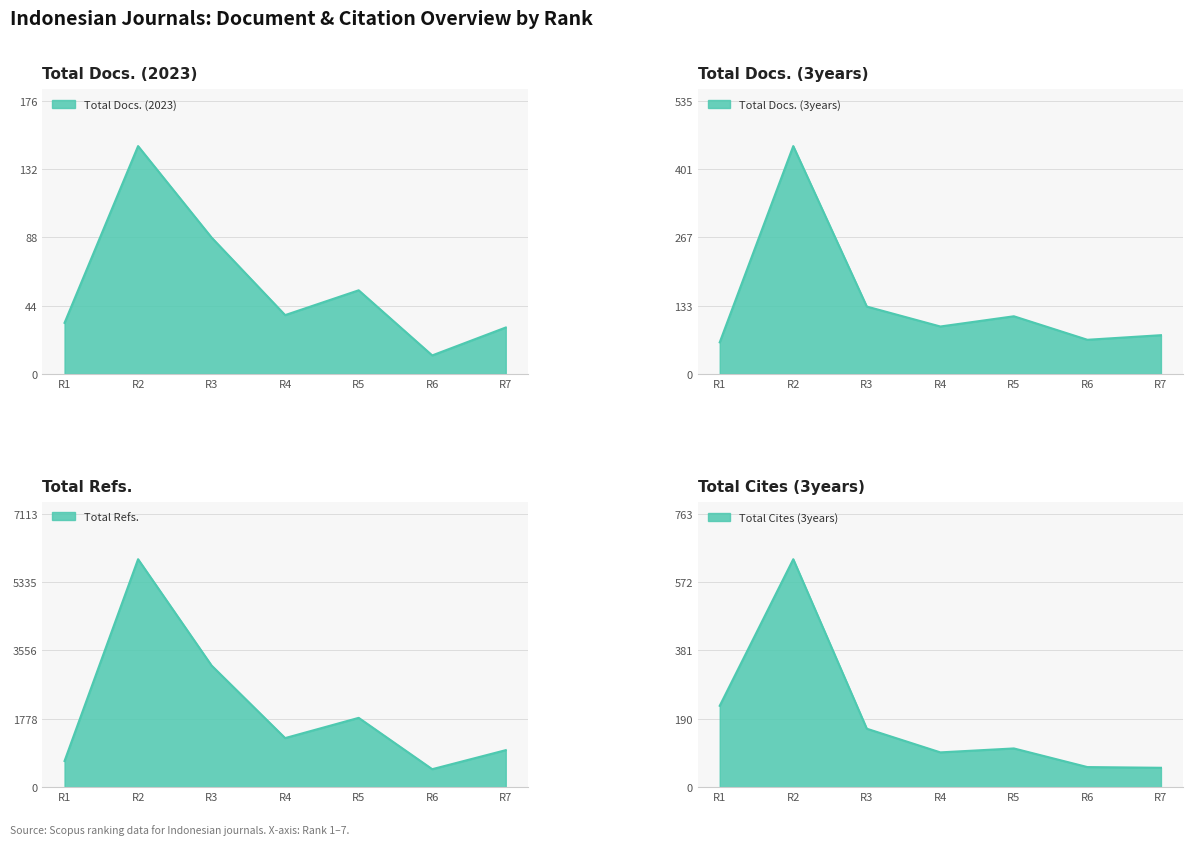

Does the chart display data point markers on the line(s)?

No